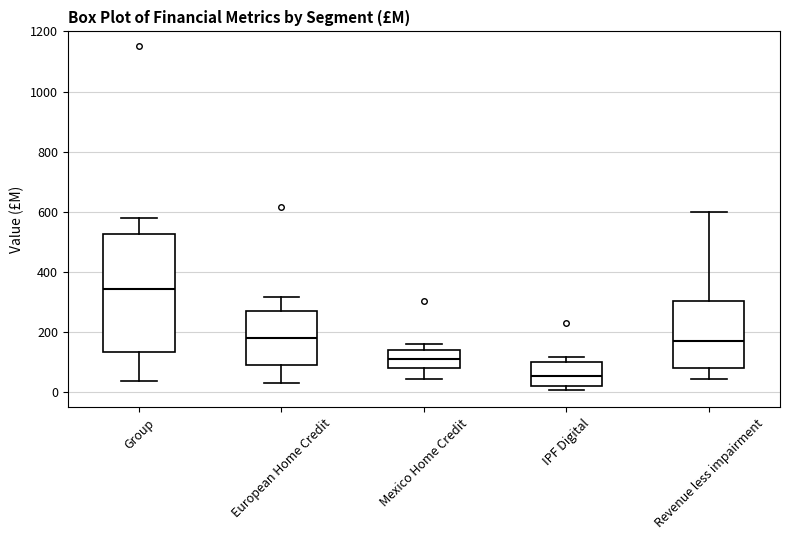

Which box is the tallest, from its lower edge to its upper edge?

Group